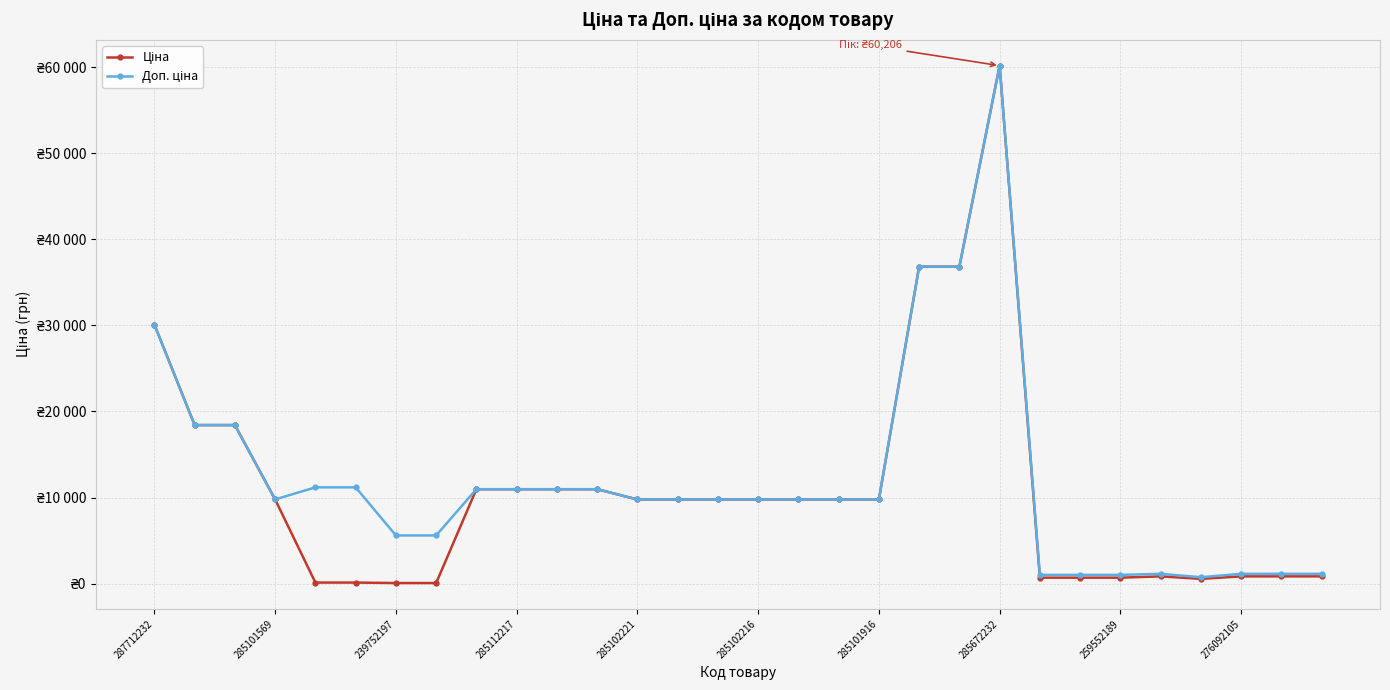

Which series has the largest total across all categories?

Доп. ціна